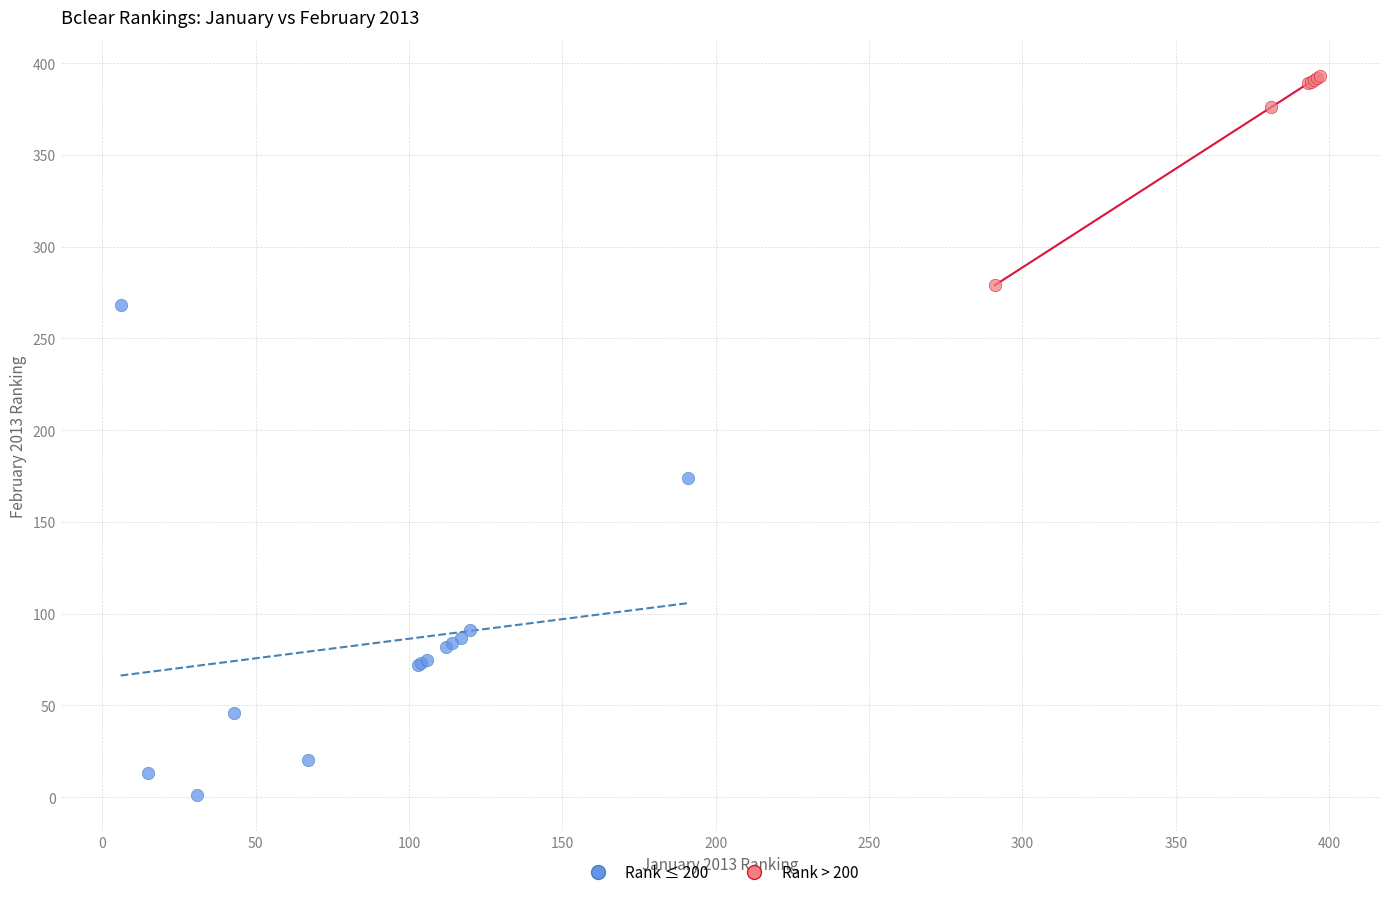

Which series has the widest spread of Y values?

Rank ≤ 200